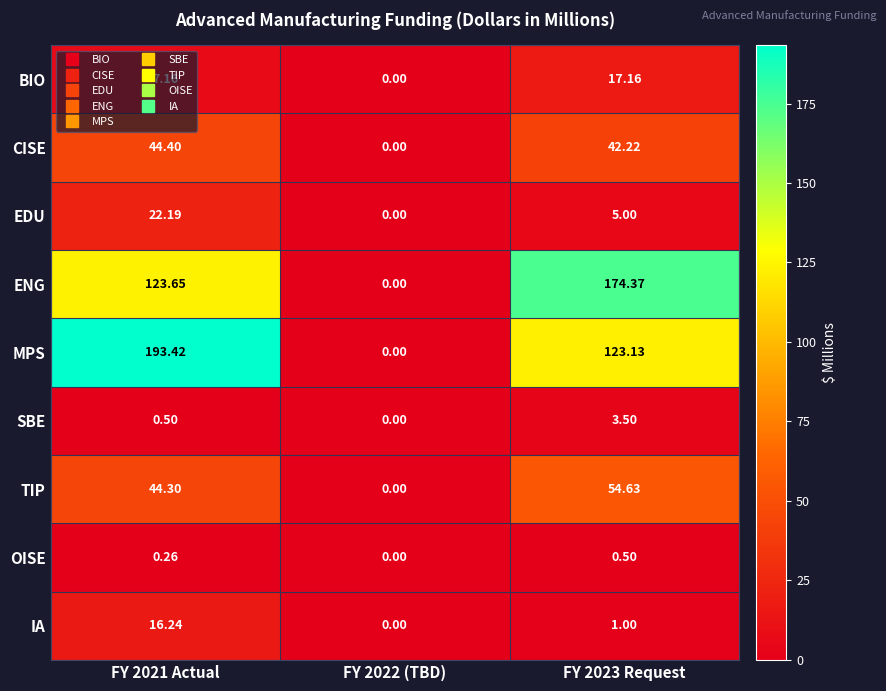

Which series has the widest spread of values?

MPS